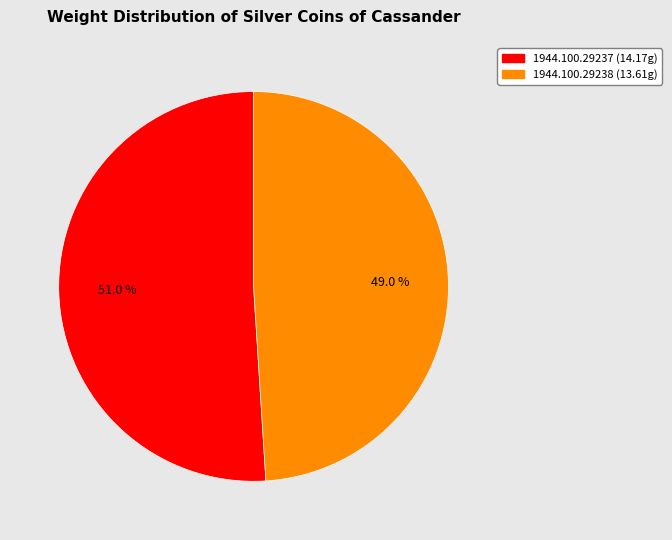

Is it true that 1944.100.29237 is 59% of the pie?

False